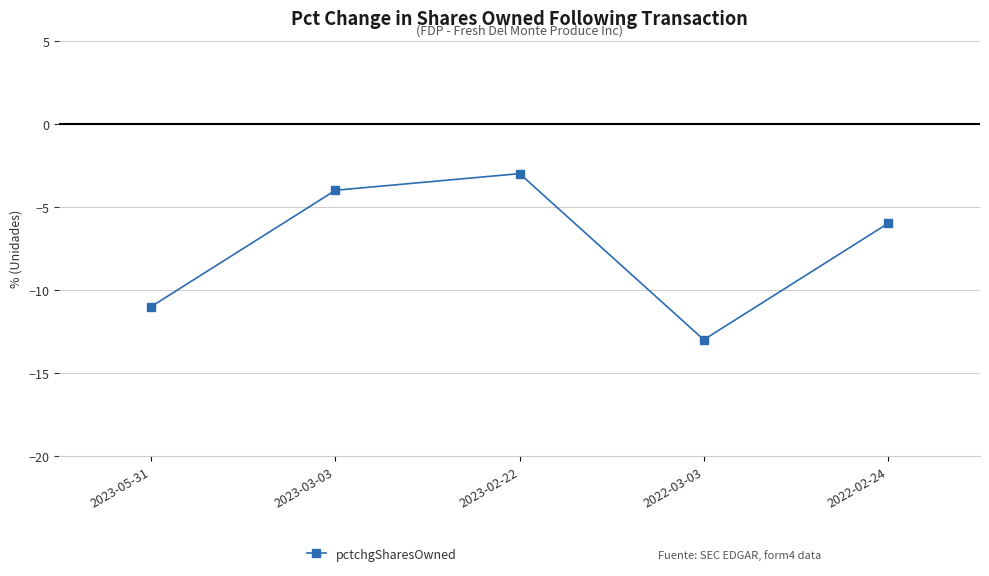

At which category does the data reach its first local peak?

2023-02-22